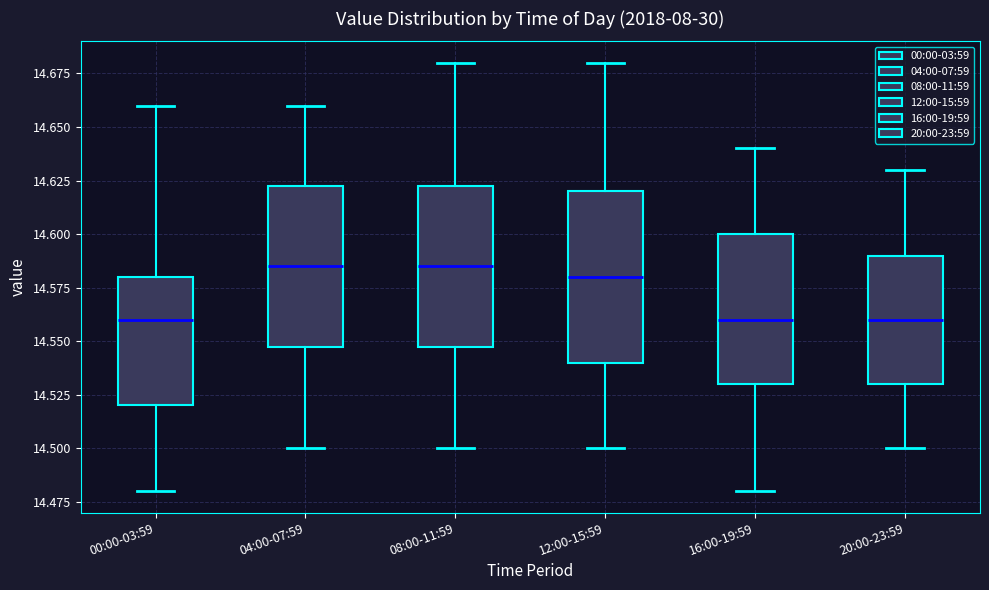

Where does the lower whisker of the box for 12:00-15:59 end on the y-axis? The values are not printed on the chart, so give them approximately, as read against the axis.

14.500